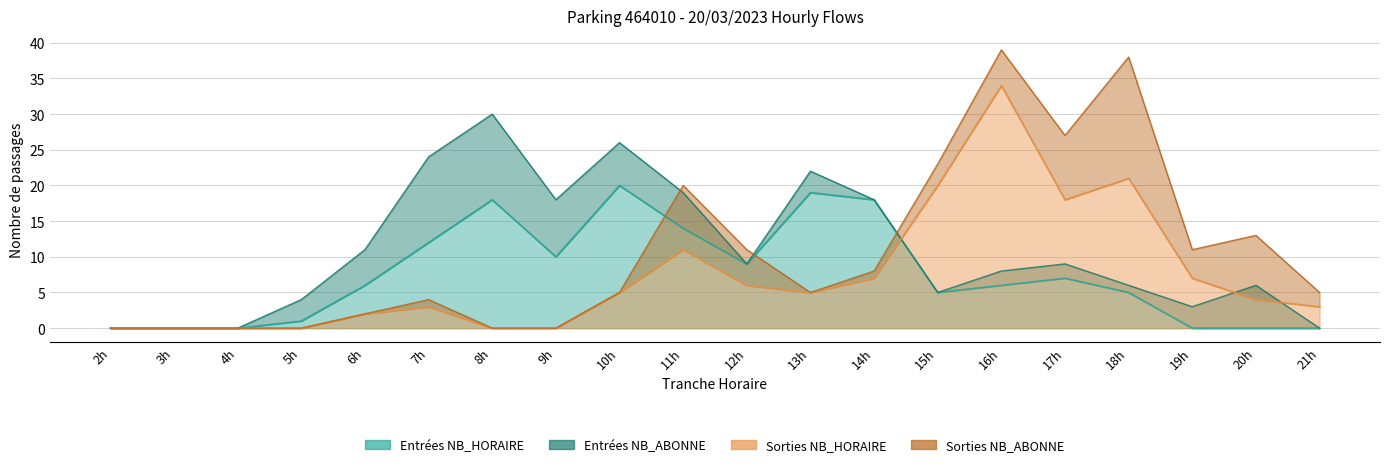

What is the sum of the SORTIES_NB_HORAIRE values at 6h and 17h?

20